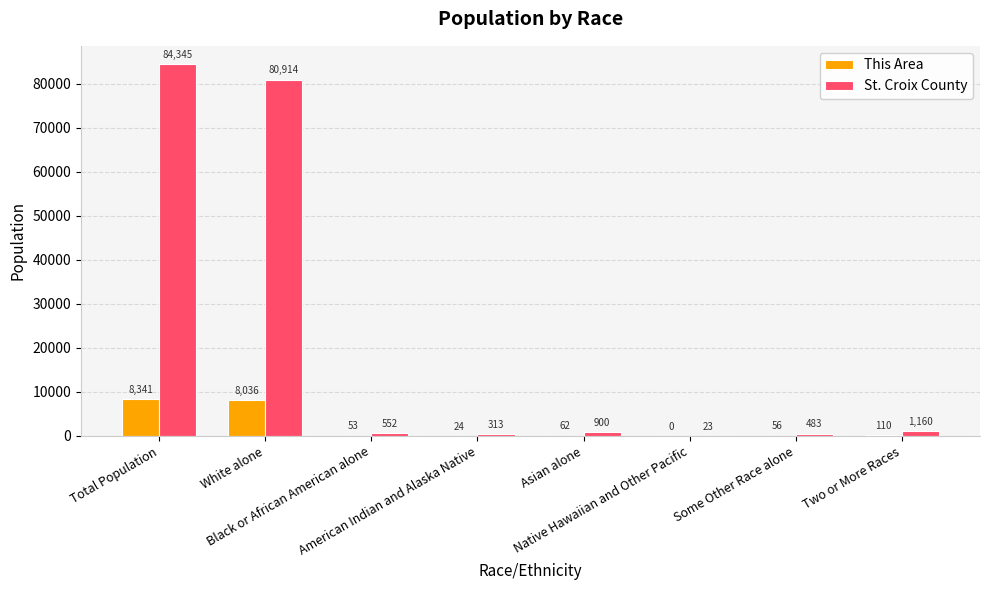

Reading left to right, extract all data points from this chart.

This Area: Total Population=8341	White alone=8036	Black or African American alone=53	American Indian and Alaska Native=24	Asian alone=62	Native Hawaiian and Other Pacific=0	Some Other Race alone=56	Two or More Races=110
St. Croix County: Total Population=84345	White alone=80914	Black or African American alone=552	American Indian and Alaska Native=313	Asian alone=900	Native Hawaiian and Other Pacific=23	Some Other Race alone=483	Two or More Races=1160